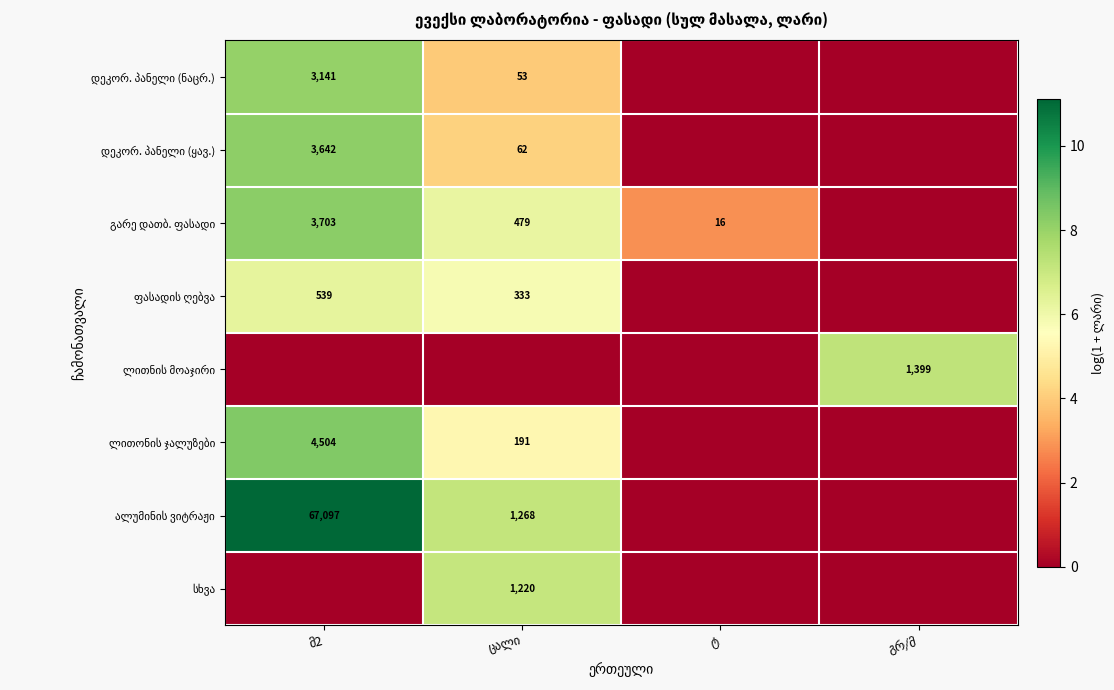

What is the approximate value of გარე დათბ. ფასადი at მ2?

8.2